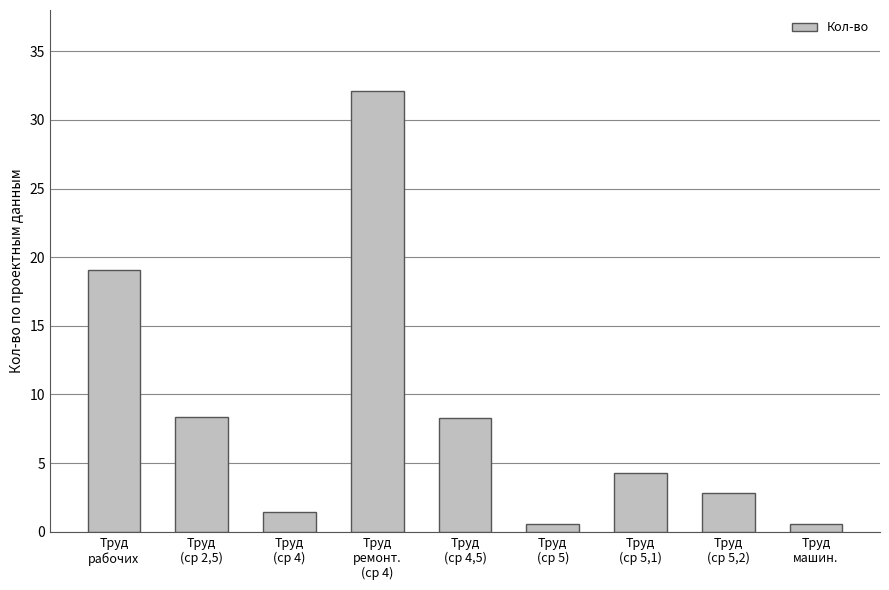

What is the greatest value displayed?

32.1